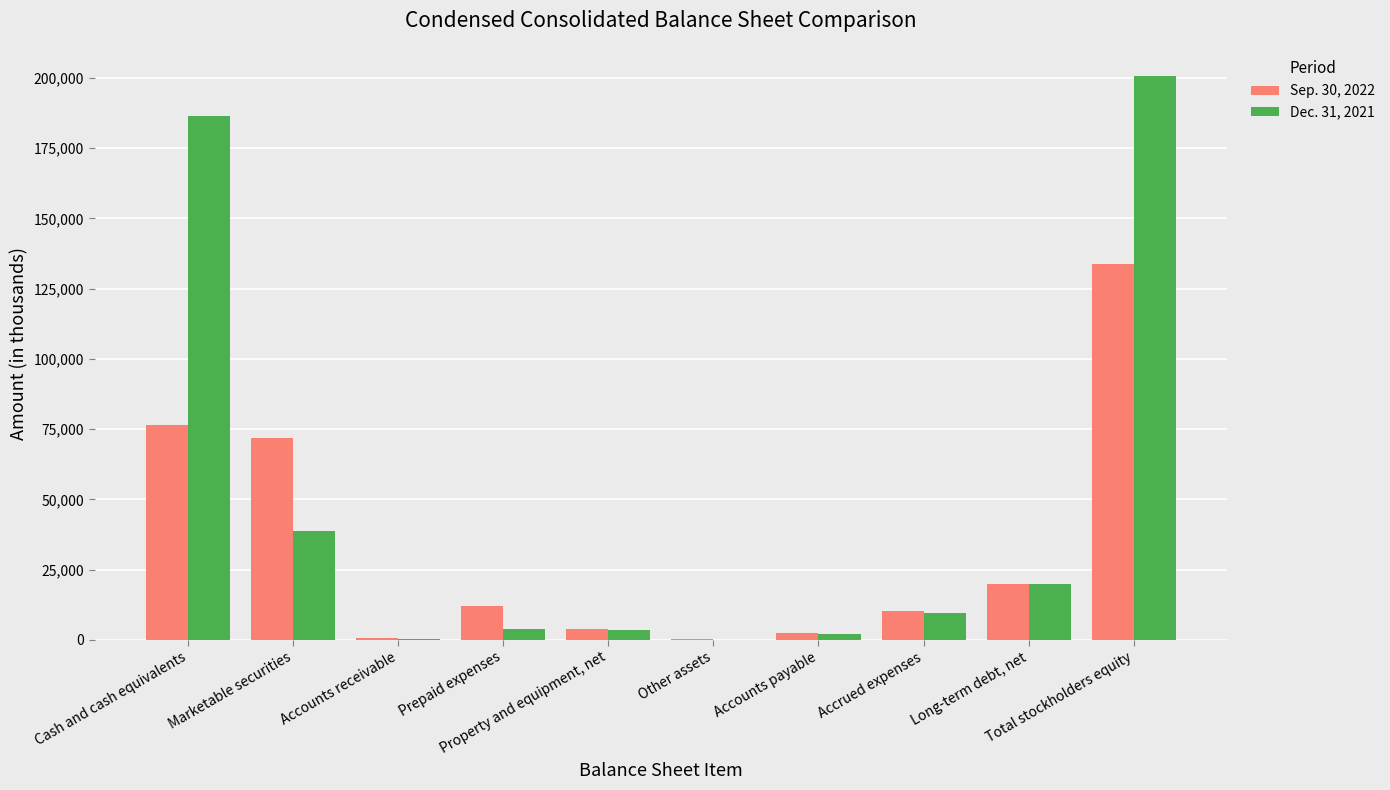

What value does the Dec. 31, 2021 series have at Total stockholders equity, to the nearest 10?

200630